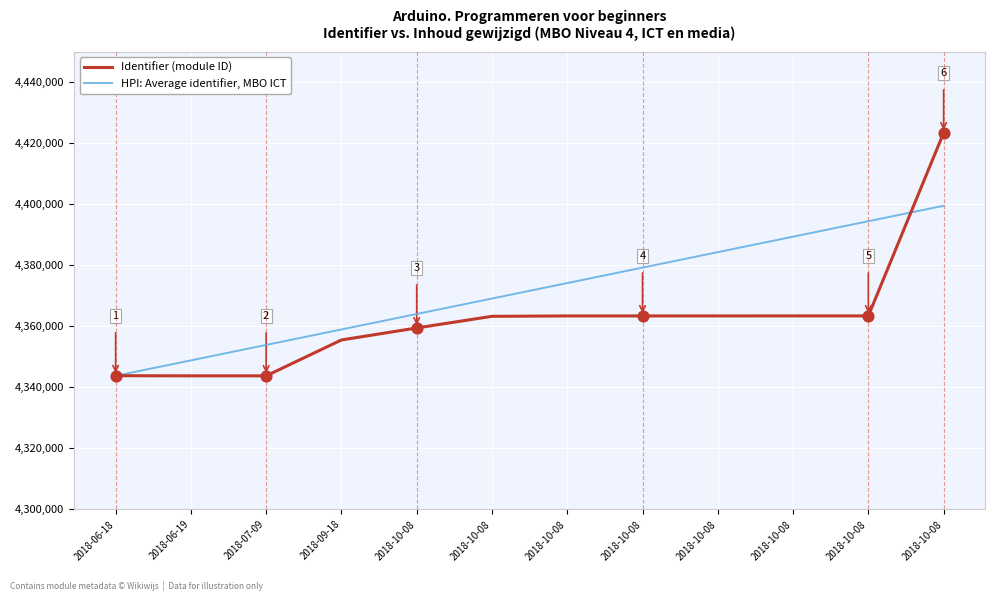

At how many categories does at least one series exceed 4355044?

9